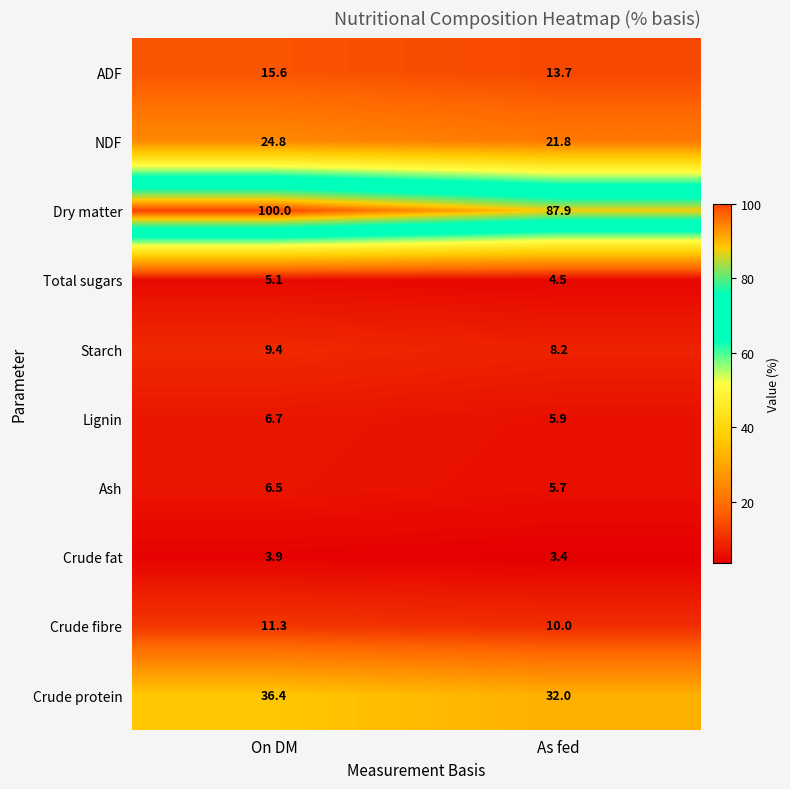

The Crude protein series shows 36.4 at On DM. True or false?

True